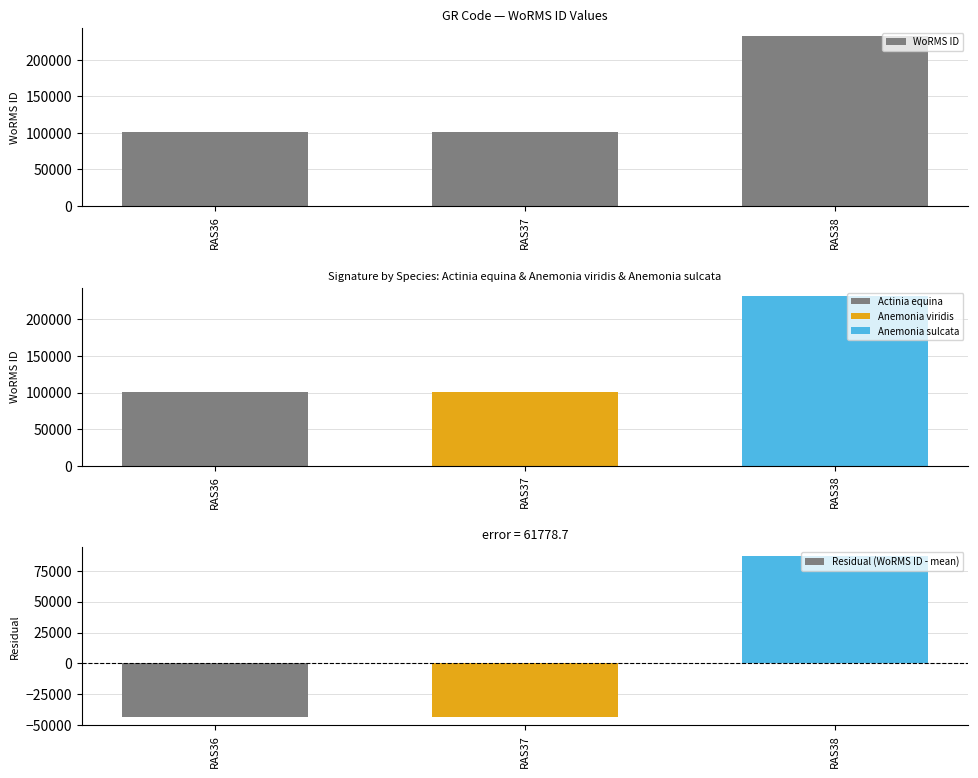

The Residual (WoRMS ID - mean) series shows 87368.3 at RAS38. True or false?

True